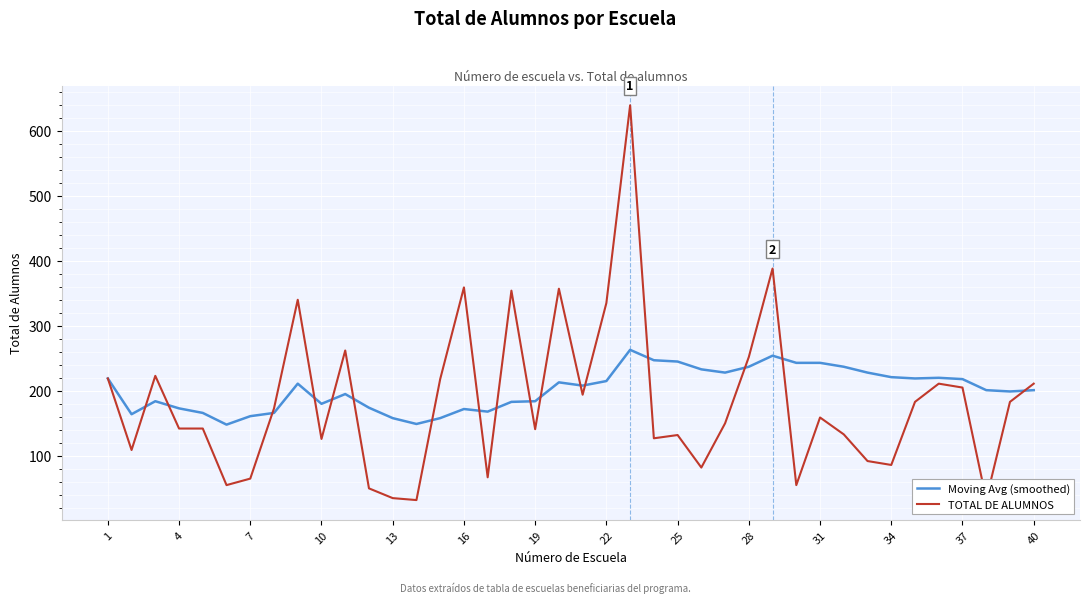

Rank the series by their average value, from lowest to highest.

TOTAL DE ALUMNOS, Moving Avg (smoothed)